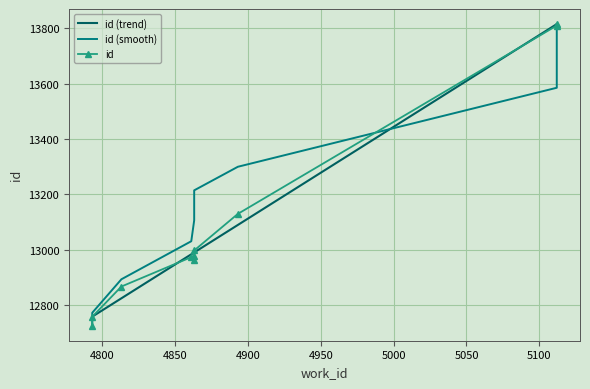

Between 5000 and 4800, which is larger?

5000